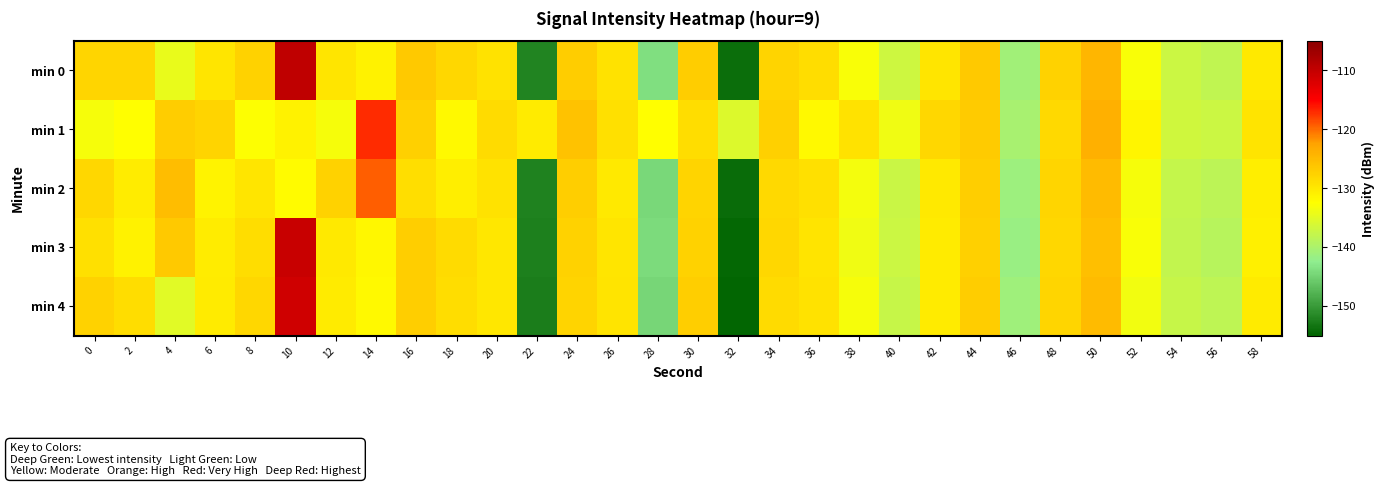

Between 54 and 36, which is larger?

36